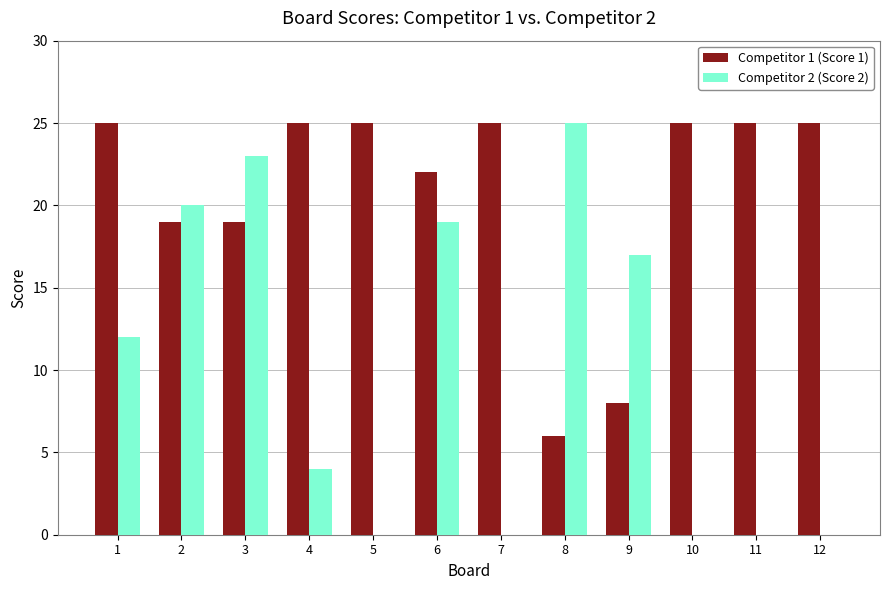

Between 8 and 11, which series saw the biggest shift?

Competitor 2 (Score 2)